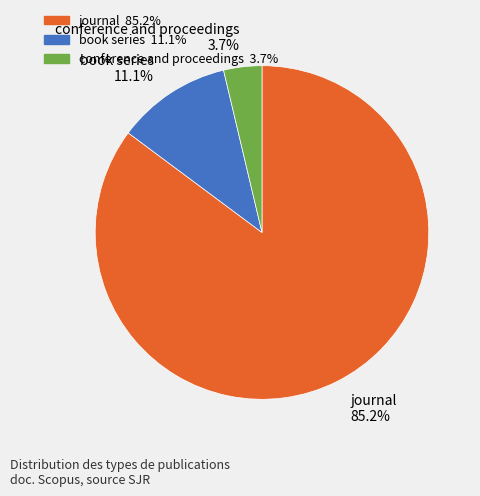

Approximately how many times larger is the value at journal compared to book series?

7.7